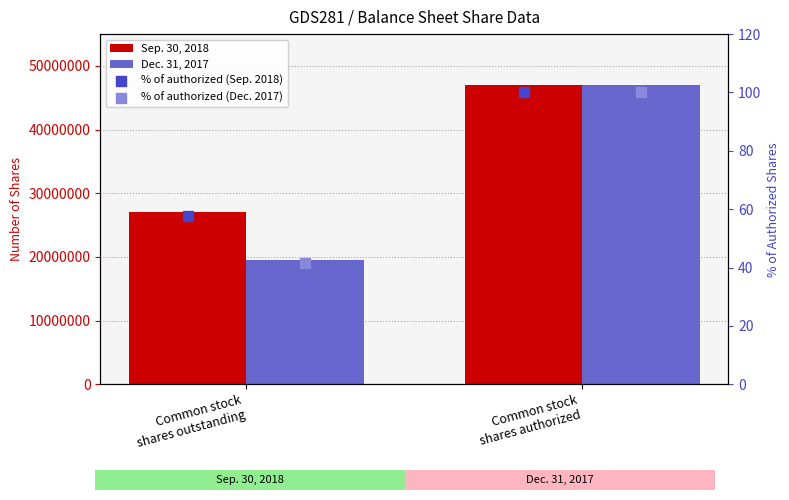

Is the value of % of authorized (Dec. 2017) at Common stock
shares outstanding greater than the value of Sep. 30, 2018 at Common stock
shares outstanding?

No